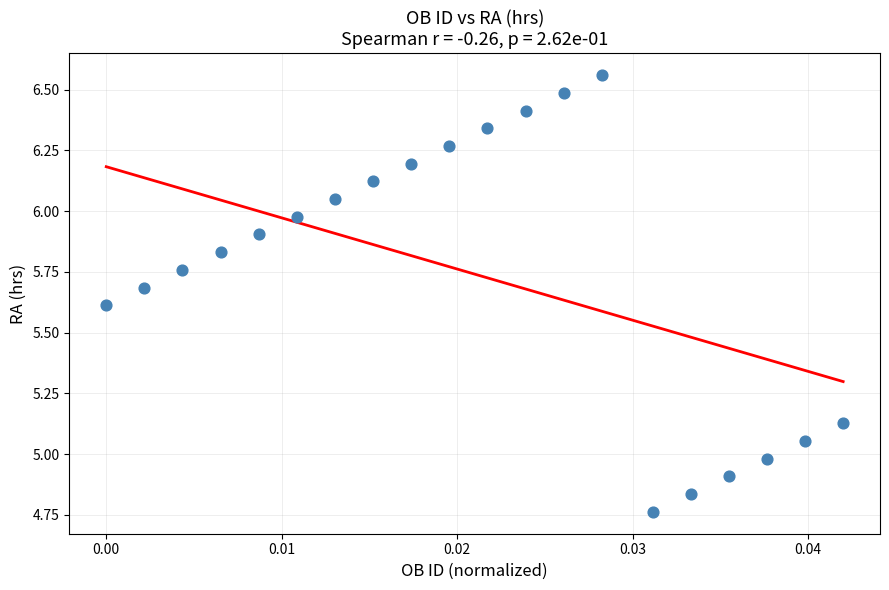

What is the range of Y values (max minus min)?

1.8